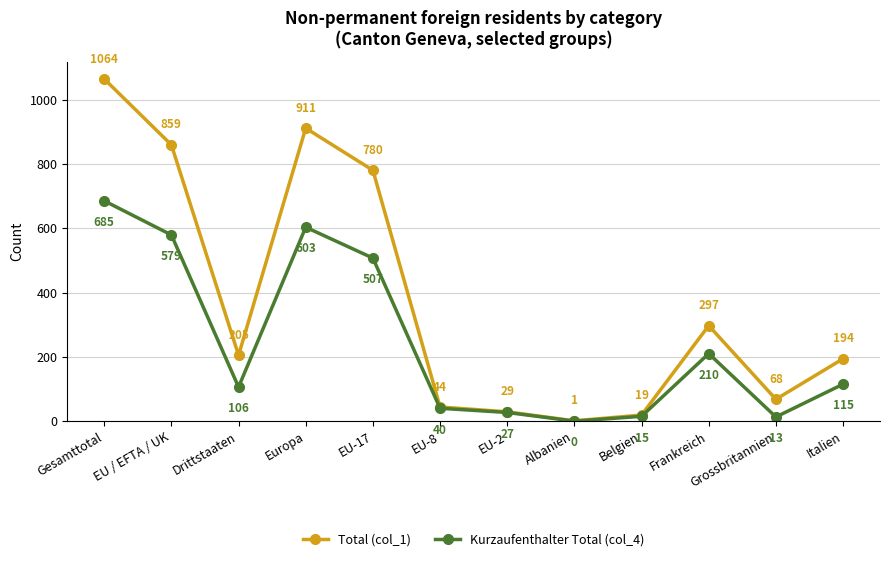

Which label corresponds to the smallest value in the chart?

Albanien